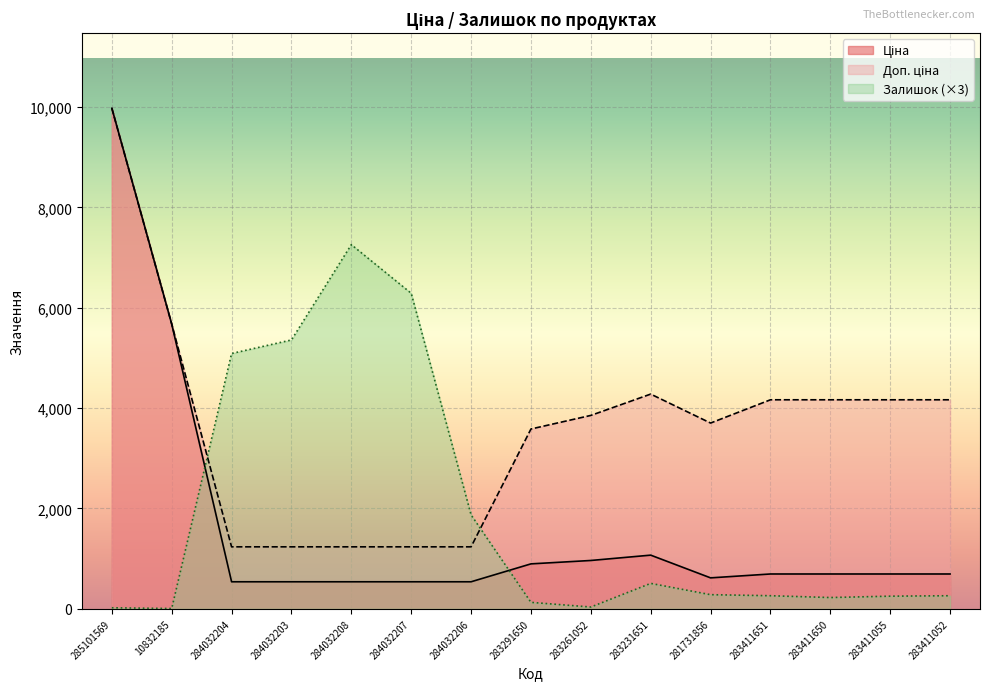

Read the Ціна value at 283261052.

963.5